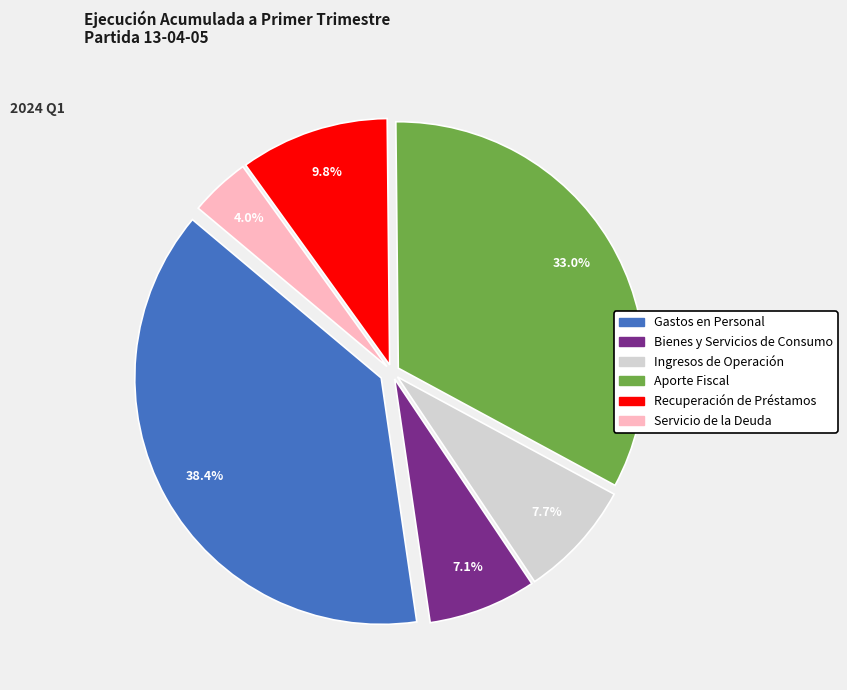

Is there a majority slice in this chart?

No